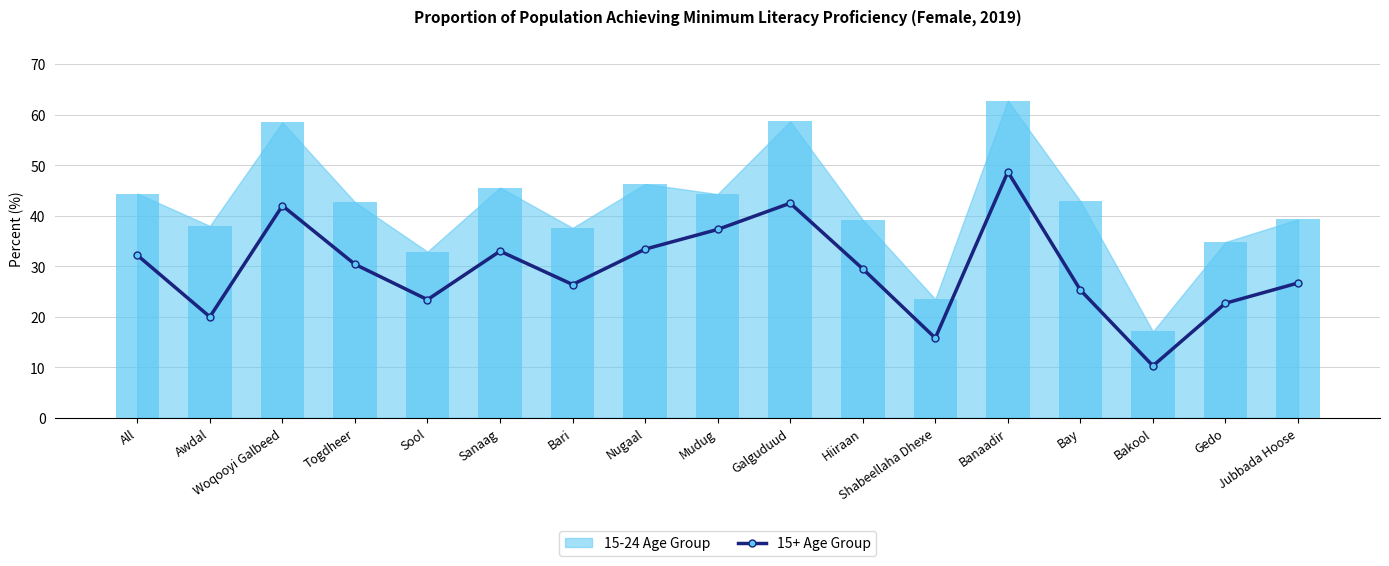

What is the sum of all values?

499.6